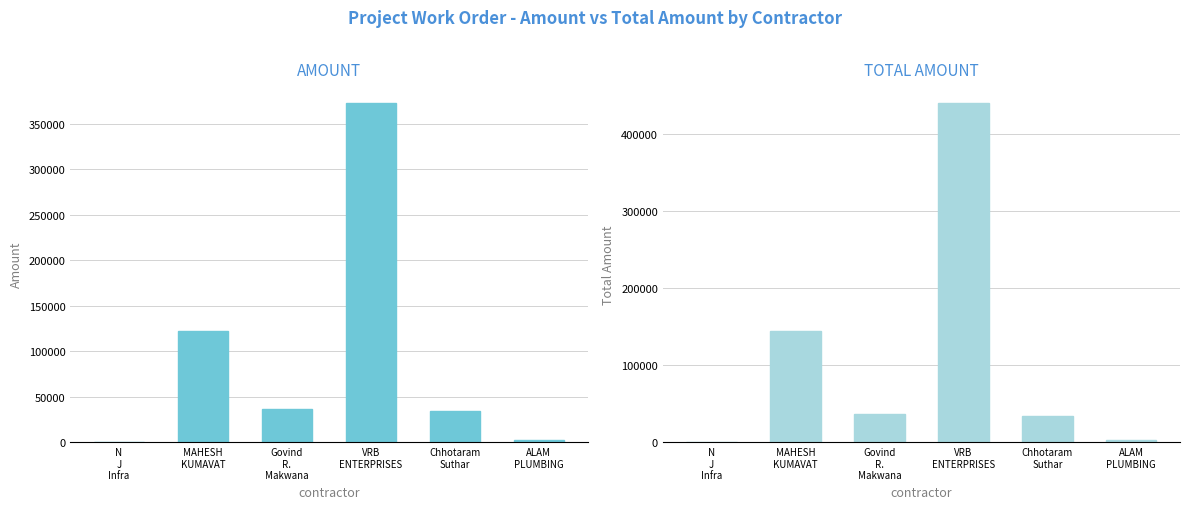

What is the sum of the Total Amount values at Govind
R.
Makwana and MAHESH
KUMAVAT?

181300.5